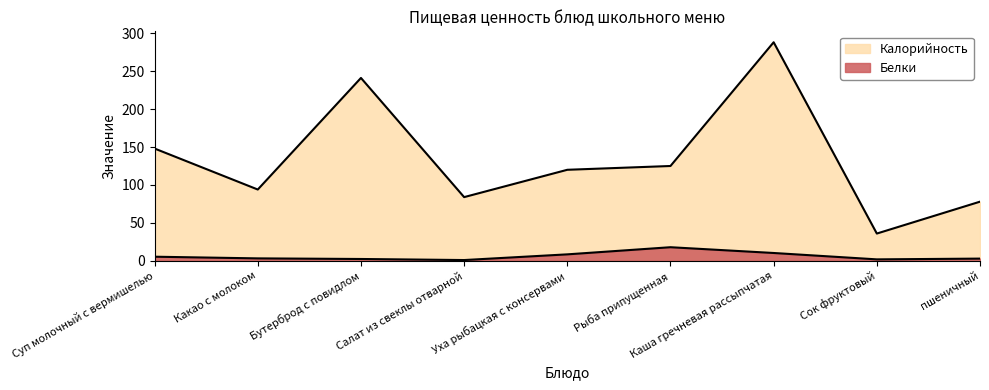

Reading left to right, list all the values displayed in this chart.

Калорийность: 148.0	94.0	241.0	84.0	120.0	125.0	288.0	36.0	78.0
Белки: 5.5	3.3	2.5	1.1	8.6	18.0	10.4	2.0	3.0